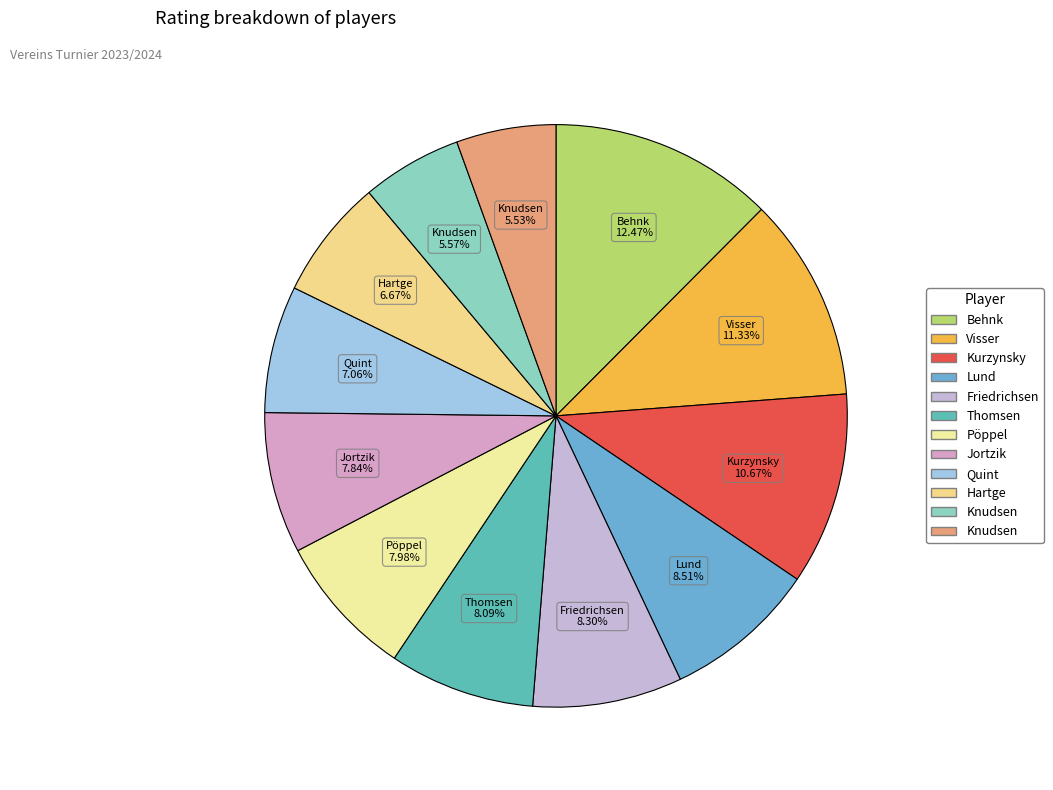

Count the number of slices in the pie.

12